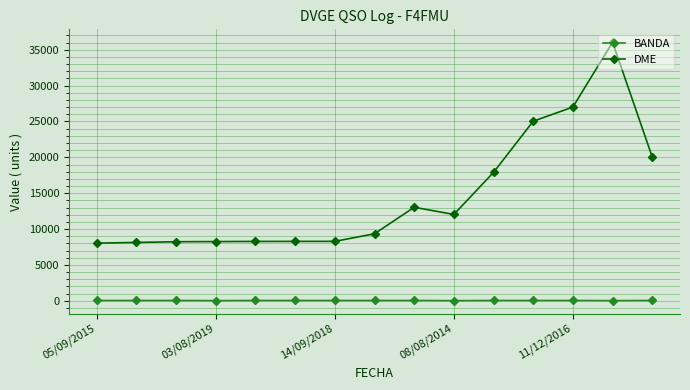

True or false: BANDA and DME cross at least once.

False